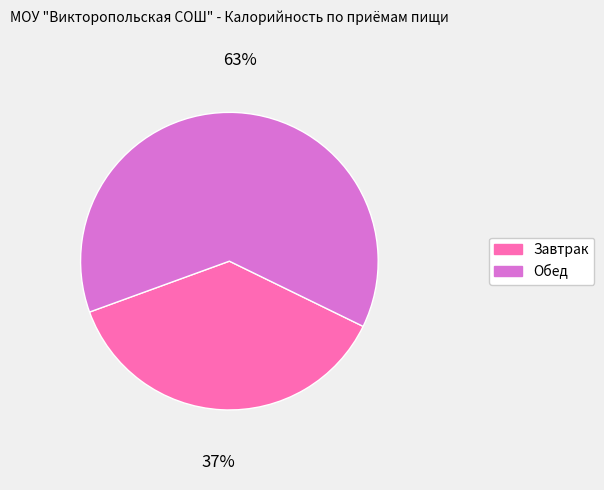

Is the sum of Обед and Завтрак greater than half?

Yes